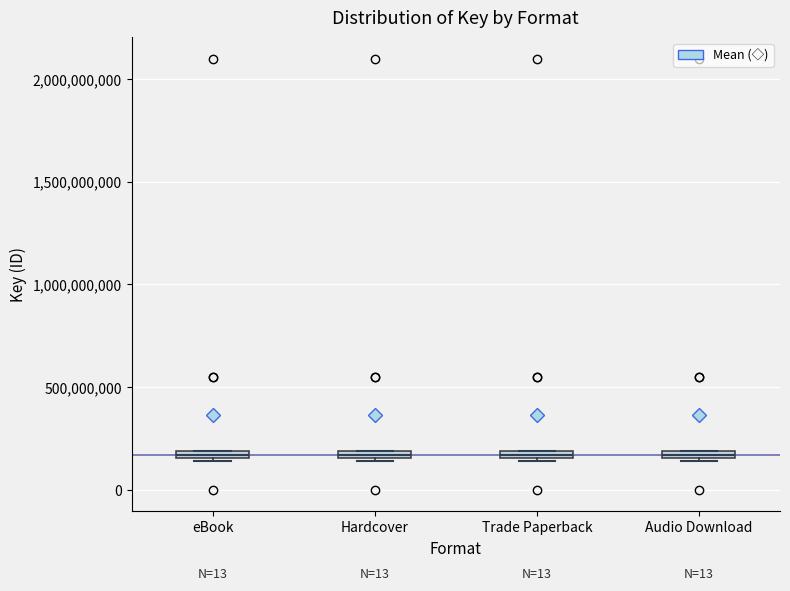

Where is the lower edge of the box for eBook on the y-axis? The values are not printed on the chart, so give them approximately, as read against the axis.

150000000